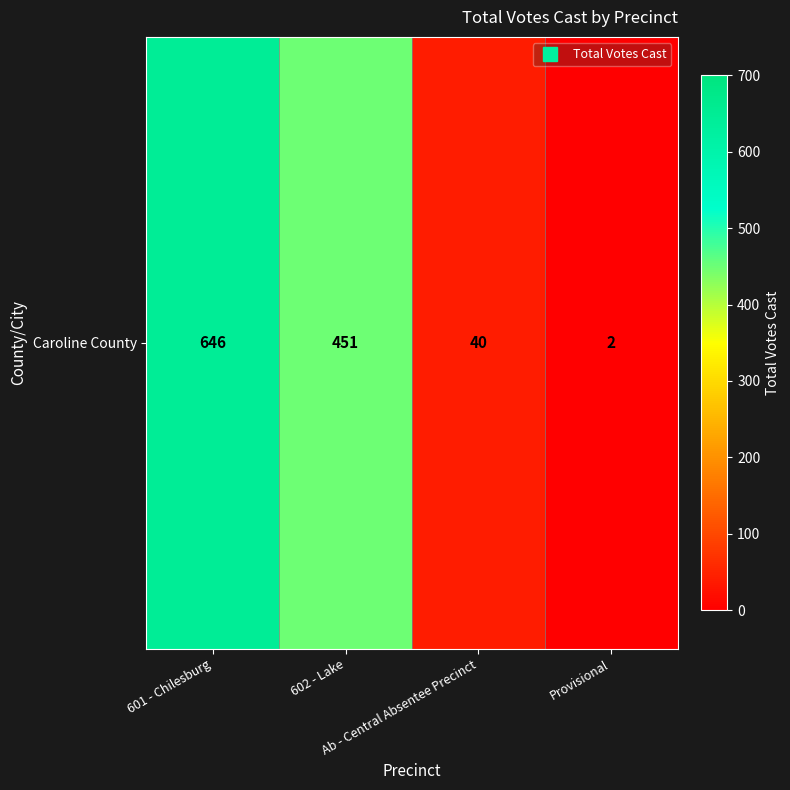

Rank the categories by value from highest to lowest.

601 - Chilesburg, 602 - Lake, Ab - Central Absentee Precinct, Provisional